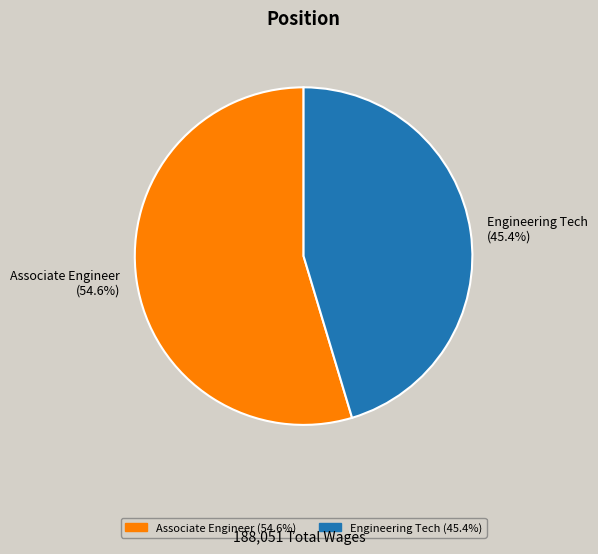

Which category accounts for the majority?

Associate Engineer